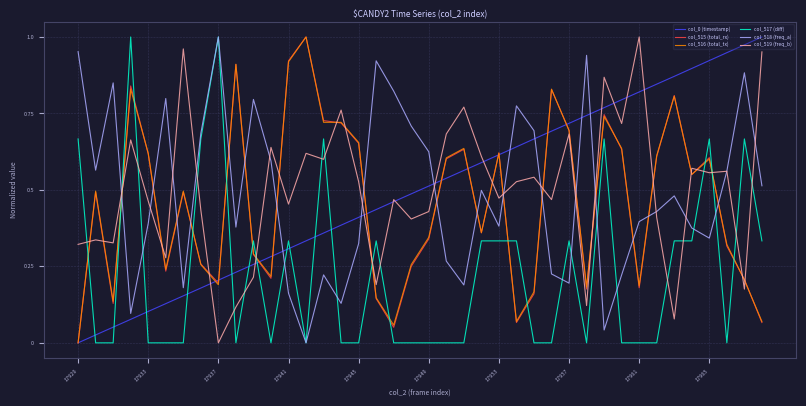

True or false: col_0 (timestamp) has more than 0 points higher than both neighbors.

False